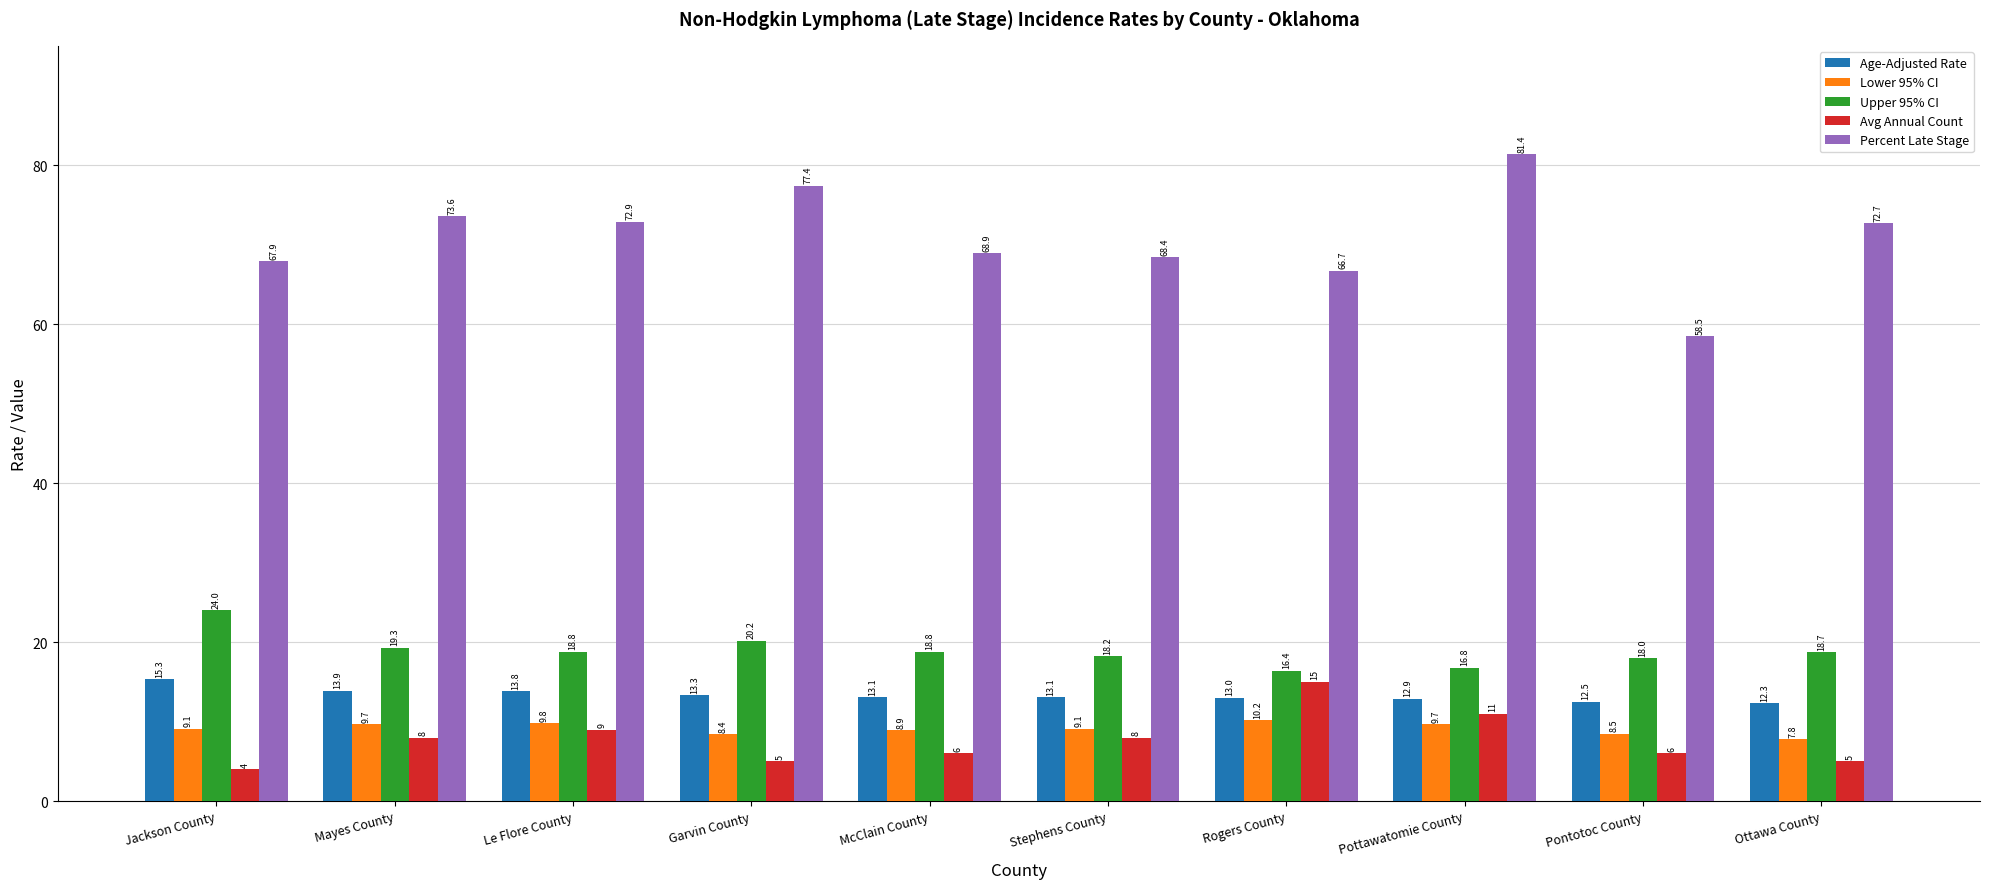

What value does the Age-Adjusted Rate series have at Stephens County?

13.1